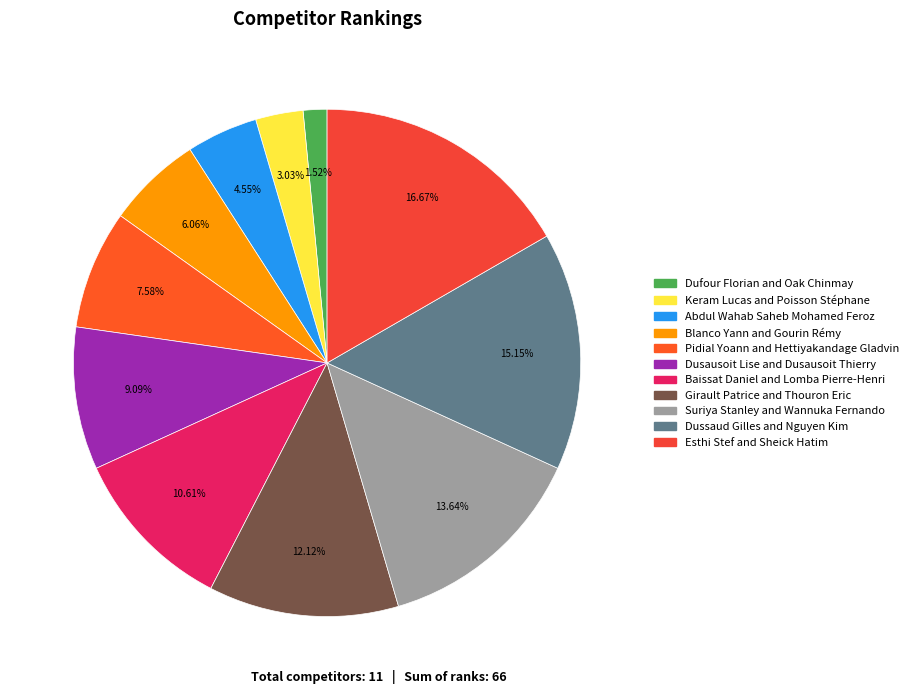

To the nearest percent, what is the difference between the largest and smallest slice percentages?

15%